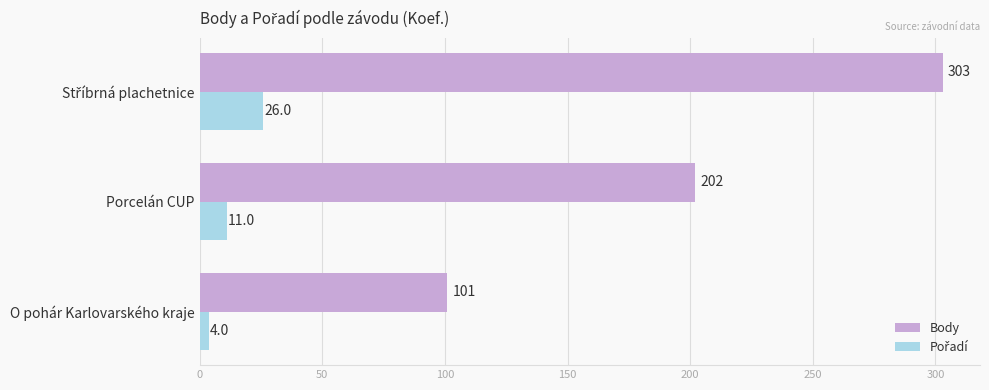

Is it true that Body equals 101 at O pohár Karlovarského kraje?

True